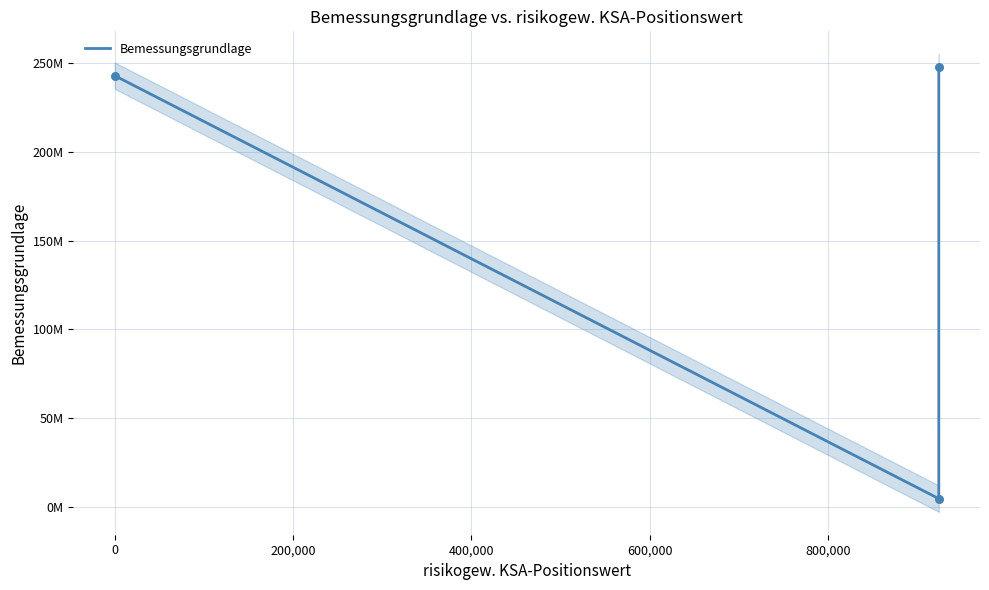

What is the change in value from -200,000 to 200,000?

+4620617.1